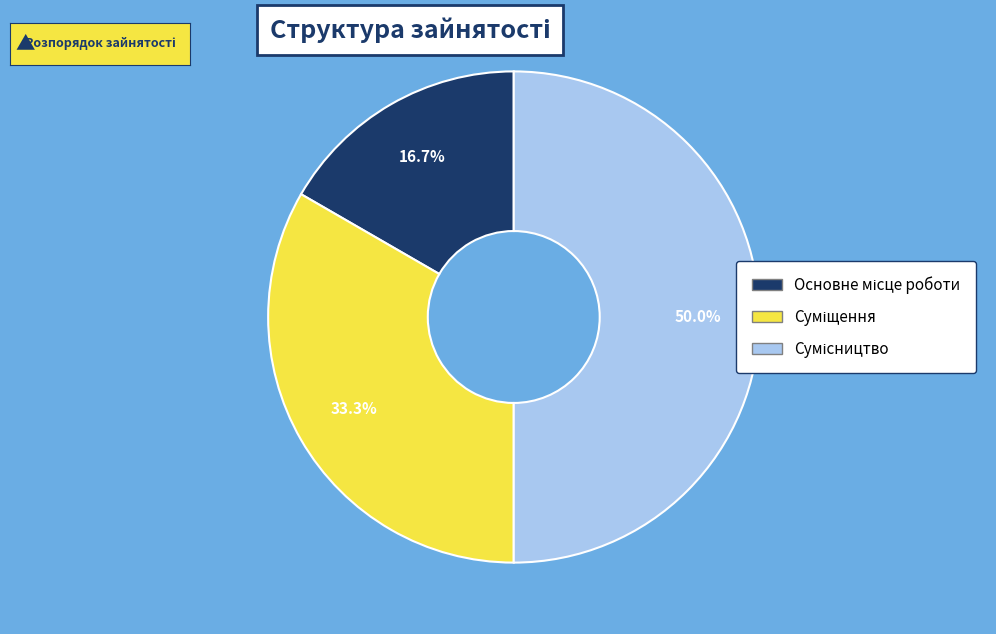

Count the number of slices in the pie.

3